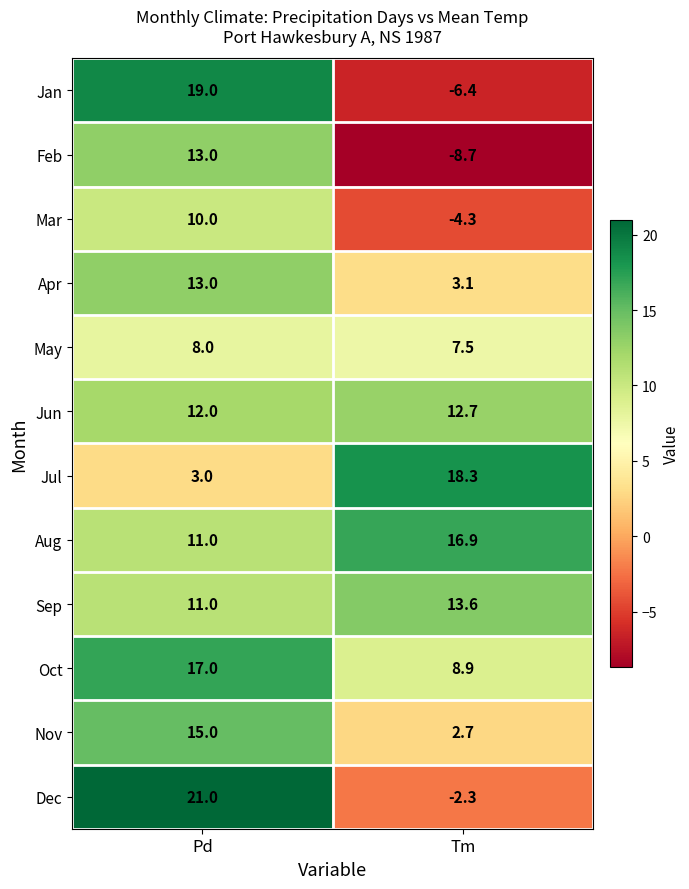

Reading left to right, transcribe all the data shown in this chart.

Jan: 19.0	-6.4
Feb: 13.0	-8.7
Mar: 10.0	-4.3
Apr: 13.0	3.1
May: 8.0	7.5
Jun: 12.0	12.7
Jul: 3.0	18.3
Aug: 11.0	16.9
Sep: 11.0	13.6
Oct: 17.0	8.9
Nov: 15.0	2.7
Dec: 21.0	-2.3